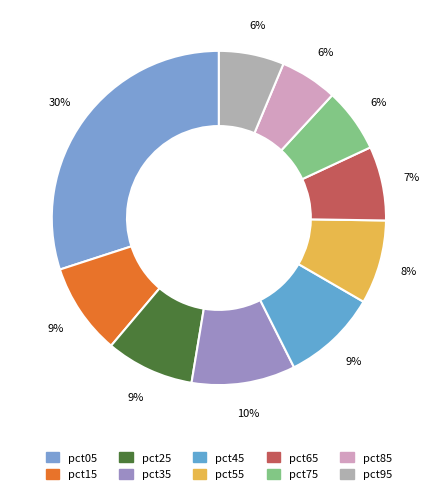

How many segments does this pie chart have?

10